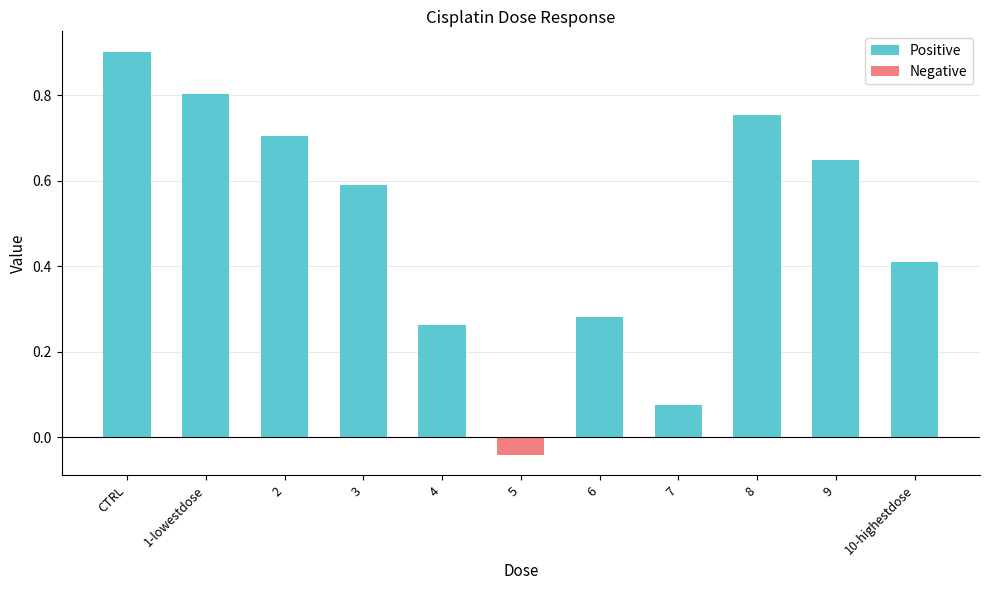

The Negative series shows 0.0 at 2. True or false?

False